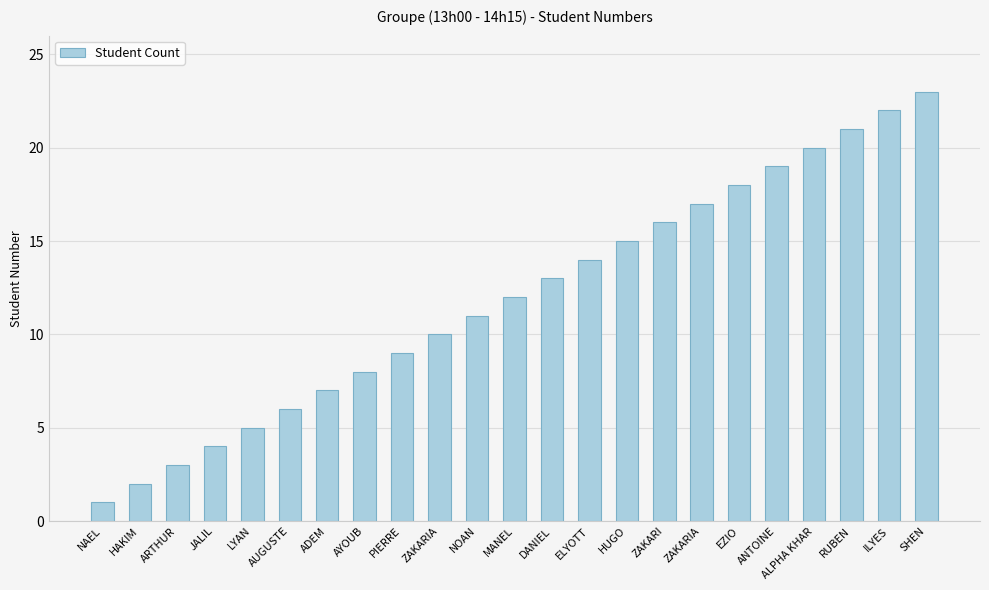

Is it true that the value at RUBEN is 14?

False